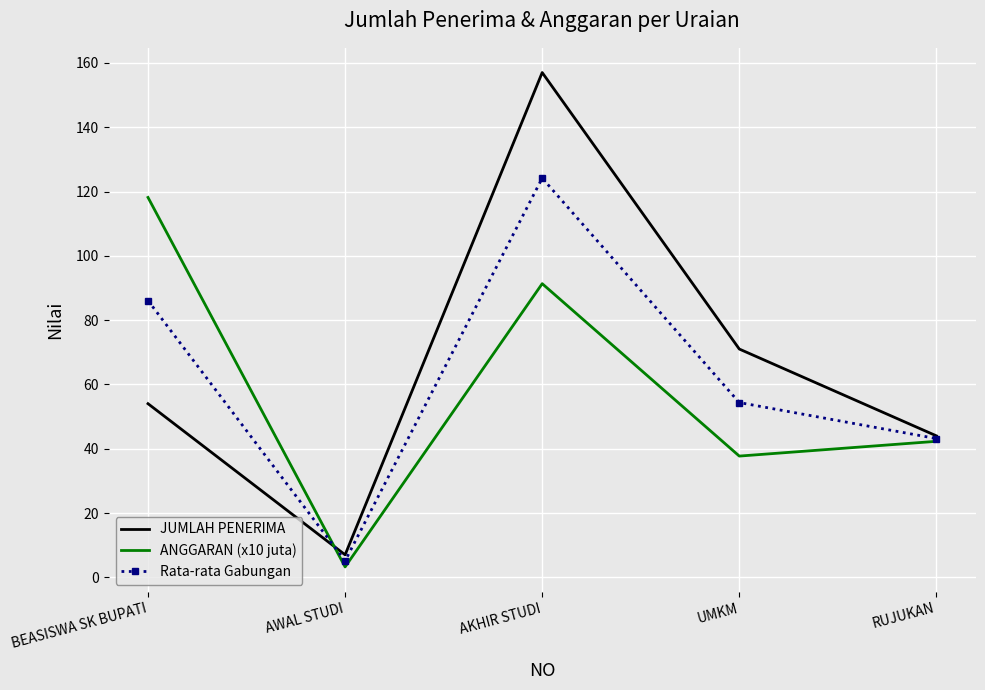

What are all the series names shown in the legend?

JUMLAH PENERIMA, ANGGARAN (x10 juta), Rata-rata Gabungan